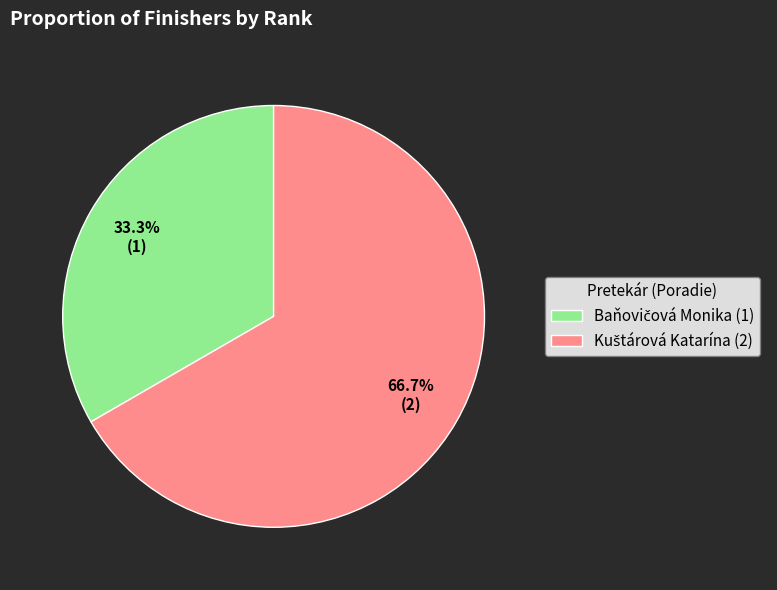

Is there a majority slice in this chart?

Yes